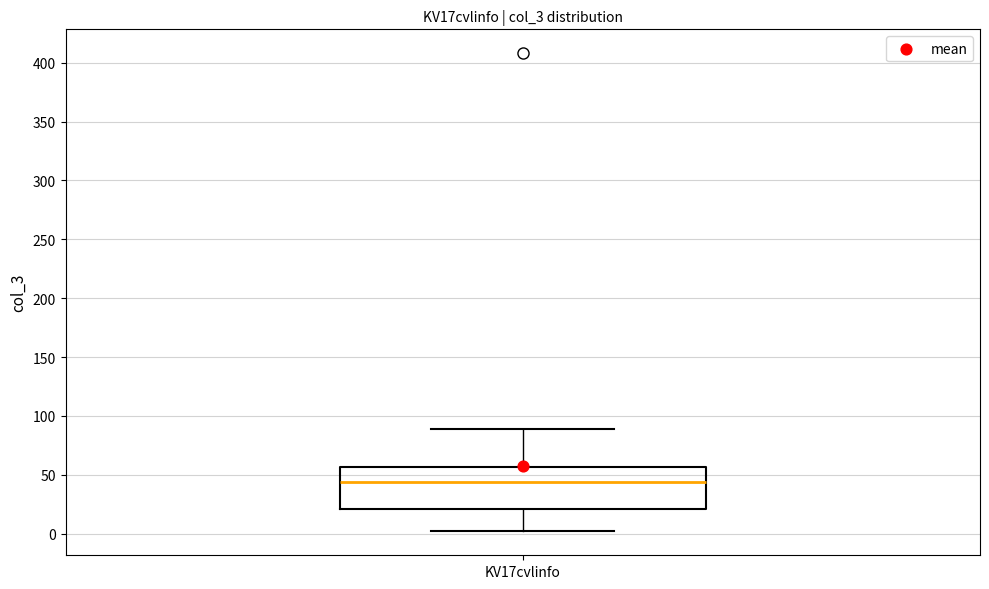

Transcribe this box plot: give where the median line is, the range the box spans, and where the two whiskers end, as read against the y-axis. The values are not printed on the chart, so give them approximately, as read against the axis.

median 45, box 20 to 55, whiskers 0 to 90